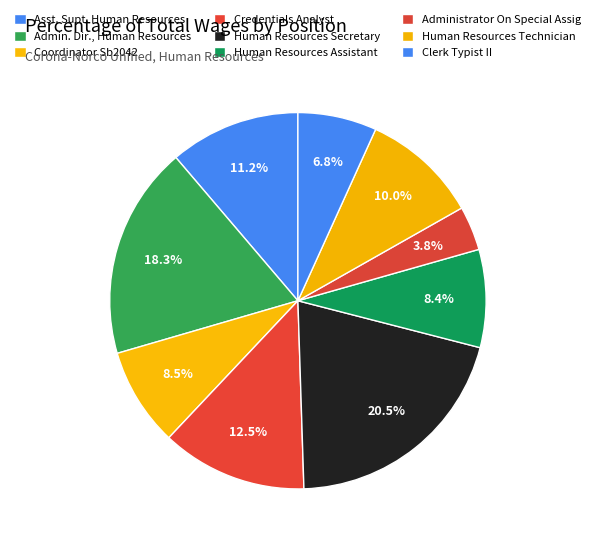

To the nearest percent, what is the average slice percentage?

11%